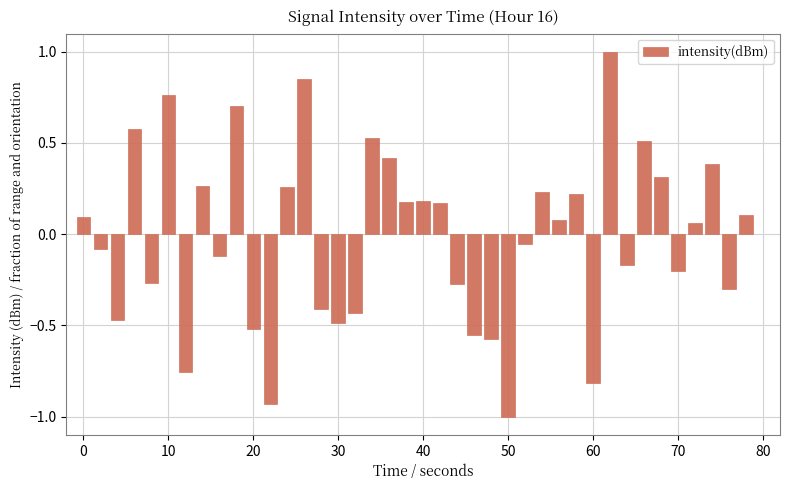

What is the minimum value shown in the chart?

-1.0